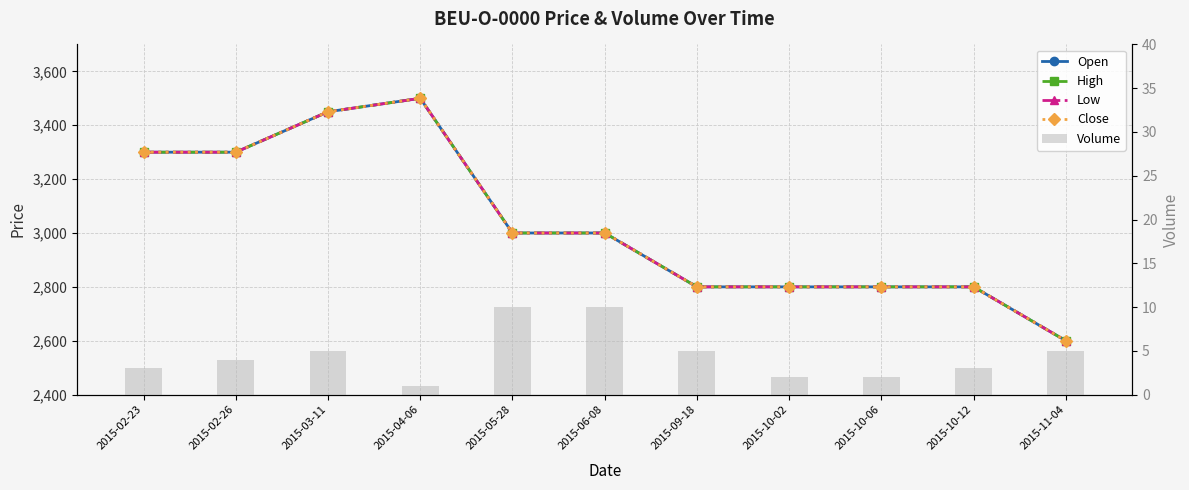

What is the sum of the Low values at 2015-06-08 and 2015-05-28?

6000